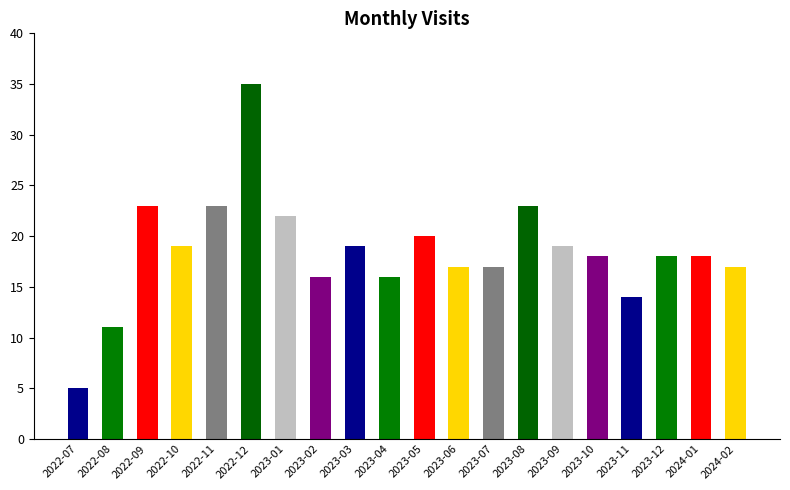

What is the difference between the values at 2023-06 and 2023-03?

2